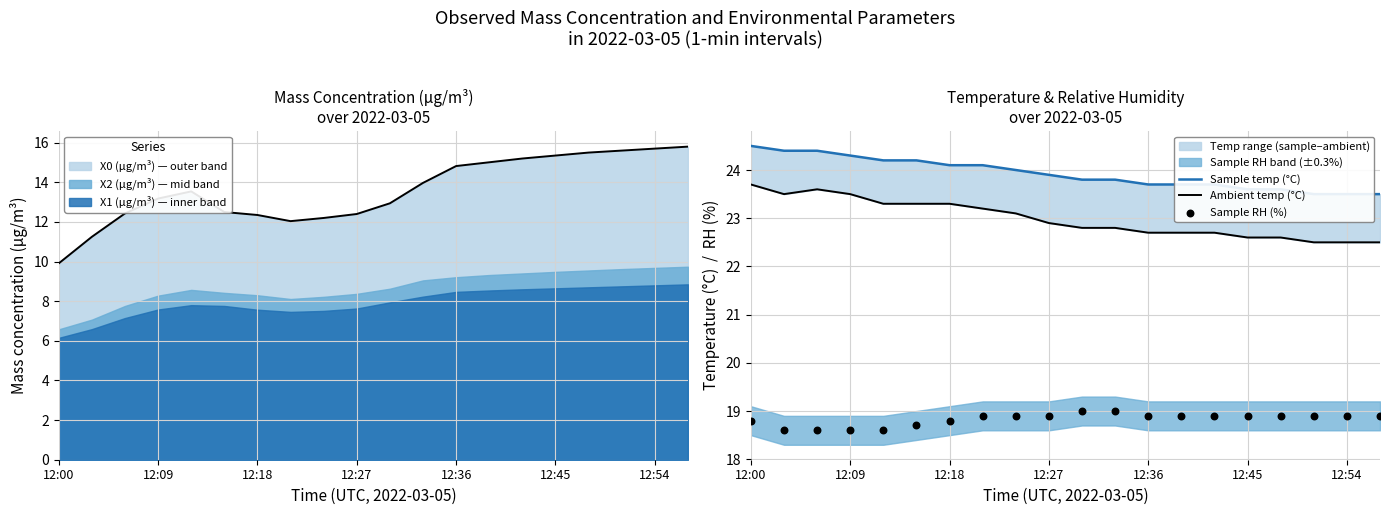

What is the highest value of the X0 (μg/m³) — outer band series?

15.8